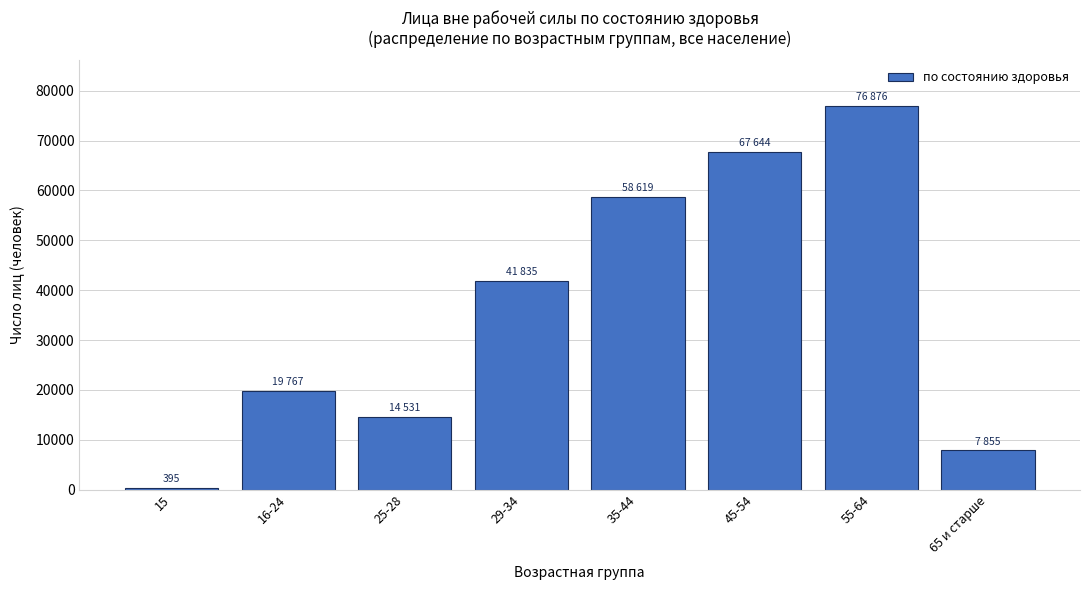

Reading right to left, what are all the values shown in this chart?

65 и старше=7855	55-64=76876	45-54=67644	35-44=58619	29-34=41835	25-28=14531	16-24=19767	15=395